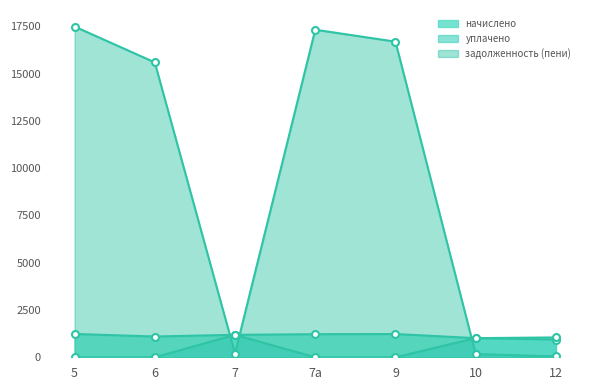

How many intersections are there between уплачено and задолженность (пени)?

3